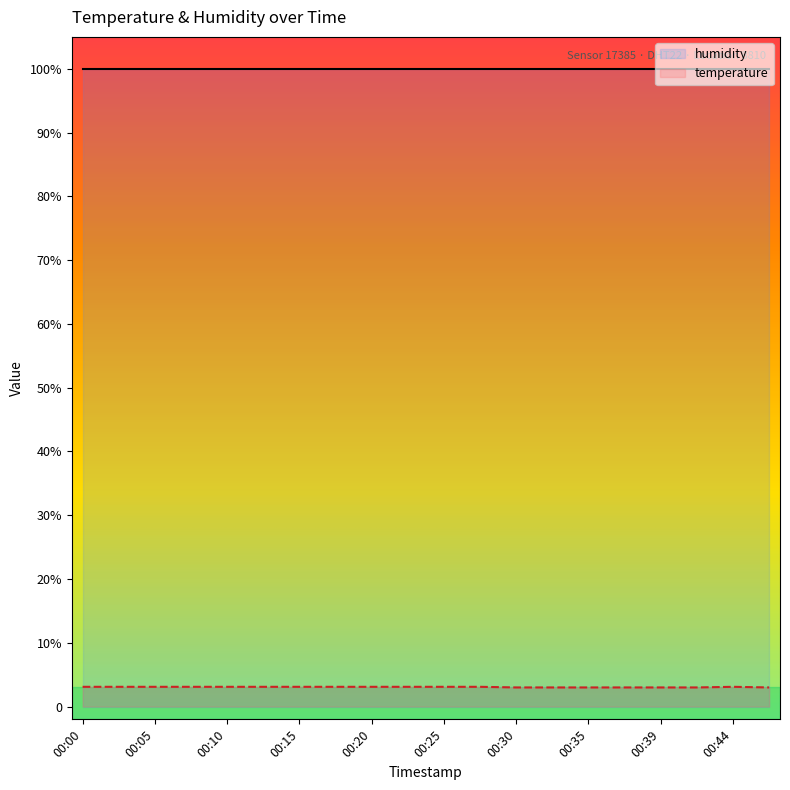

List the labels in order of value, largest first.

00:00, 00:03, 00:05, 00:08, 00:10, 00:13, 00:15, 00:17, 00:20, 00:22, 00:25, 00:27, 00:44, 00:30, 00:32, 00:35, 00:37, 00:39, 00:42, 00:47